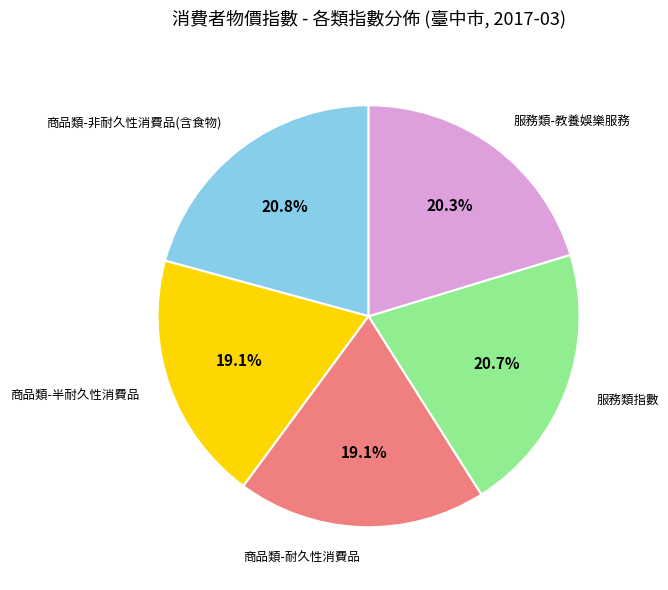

To the nearest percent, what is the difference between the largest and smallest slice percentages?

2%